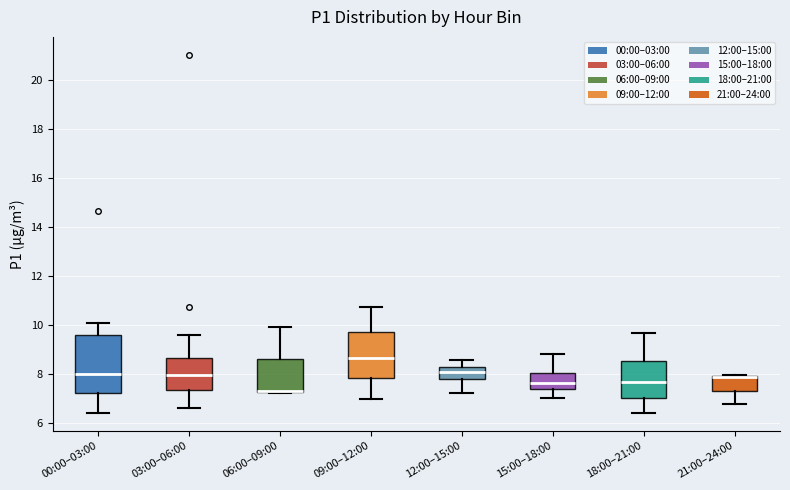

Where does the lower whisker of the box for 21:00–24:00 end on the y-axis? The values are not printed on the chart, so give them approximately, as read against the axis.

6.8